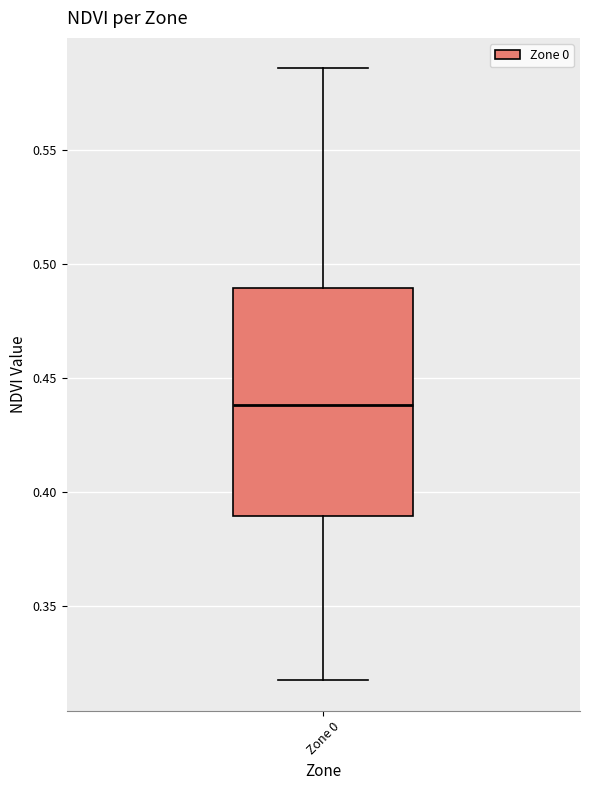

Where does the upper whisker of the box for Zone 0 end on the y-axis? The values are not printed on the chart, so give them approximately, as read against the axis.

0.585